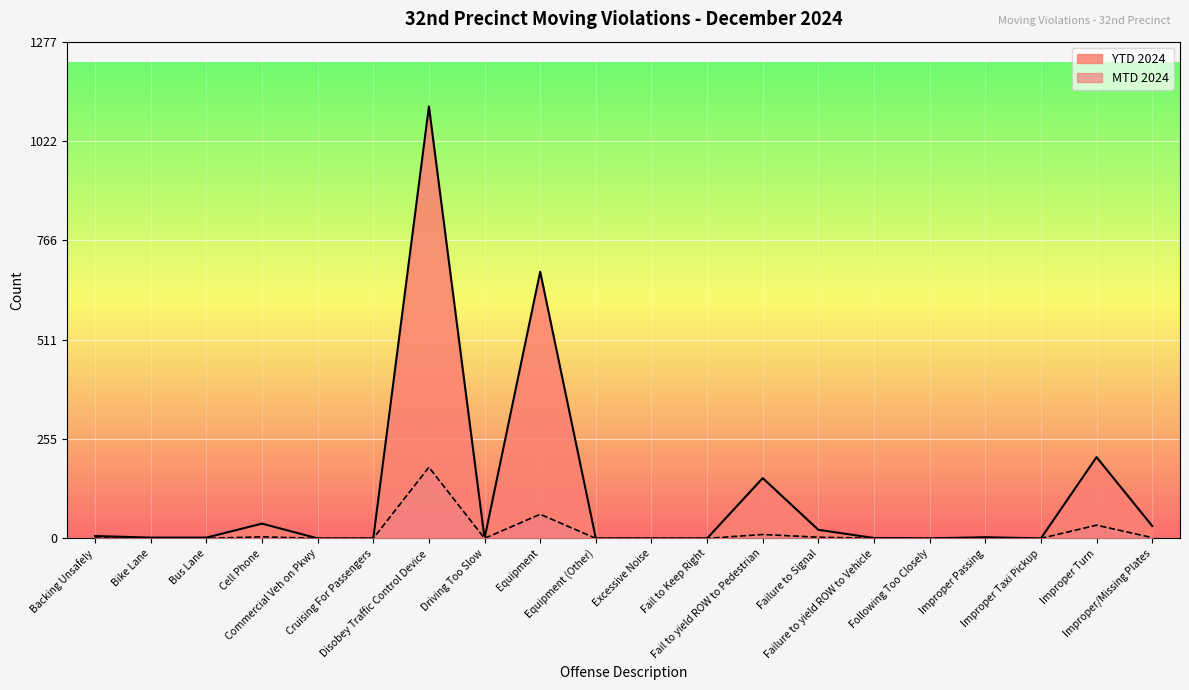

True or false: YTD 2024 has more than 0 points higher than both neighbors.

True